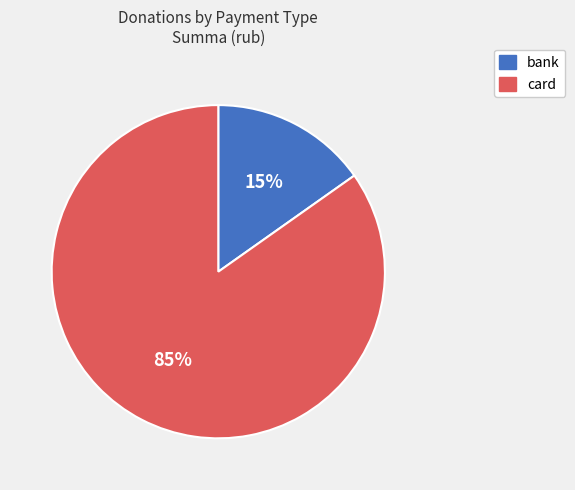

Is there a majority slice in this chart?

Yes